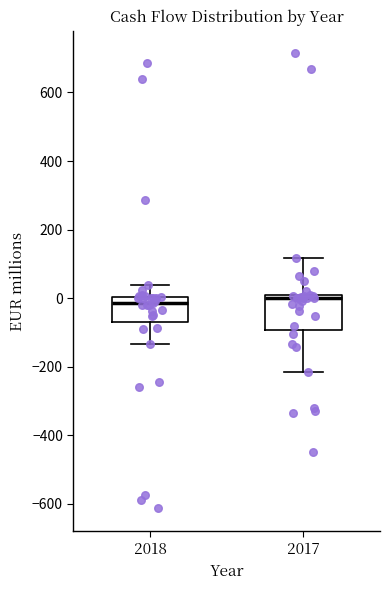

Comparing the boxes themselves (not the whiskers), which one is the tallest?

2017